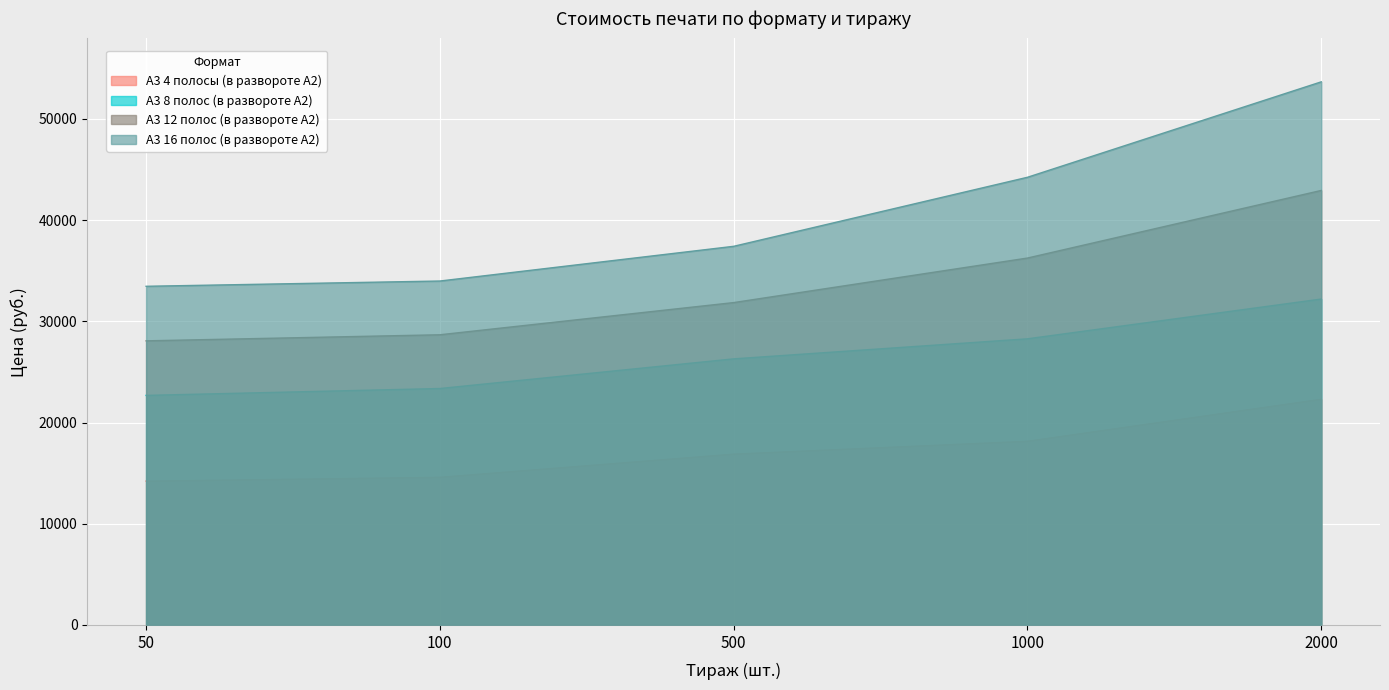

What is the difference between the highest and lowest values at 50?

19250